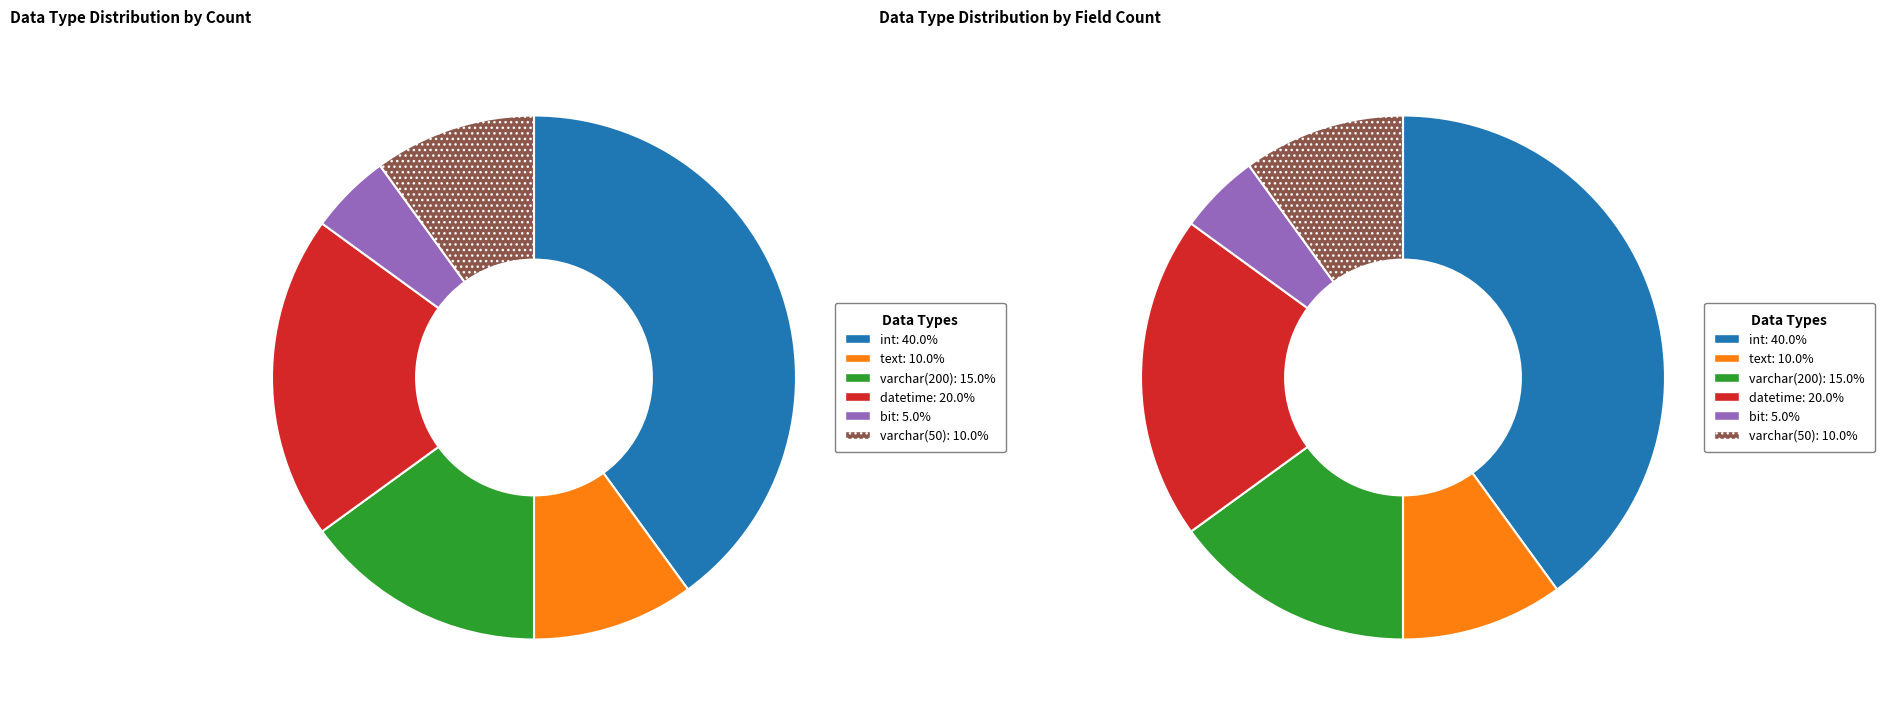

Combined, what portion of the pie is varchar(200) and bit?

20.0%